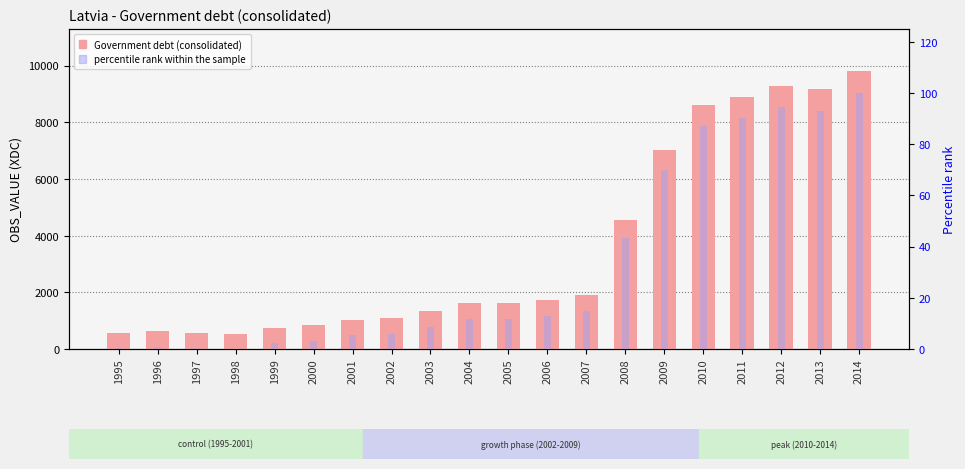

Rank the categories by percentile rank within the sample value from lowest to highest.

1998, 1995, 1997, 1996, 1999, 2000, 2001, 2002, 2003, 2004, 2005, 2006, 2007, 2008, 2009, 2010, 2011, 2013, 2012, 2014